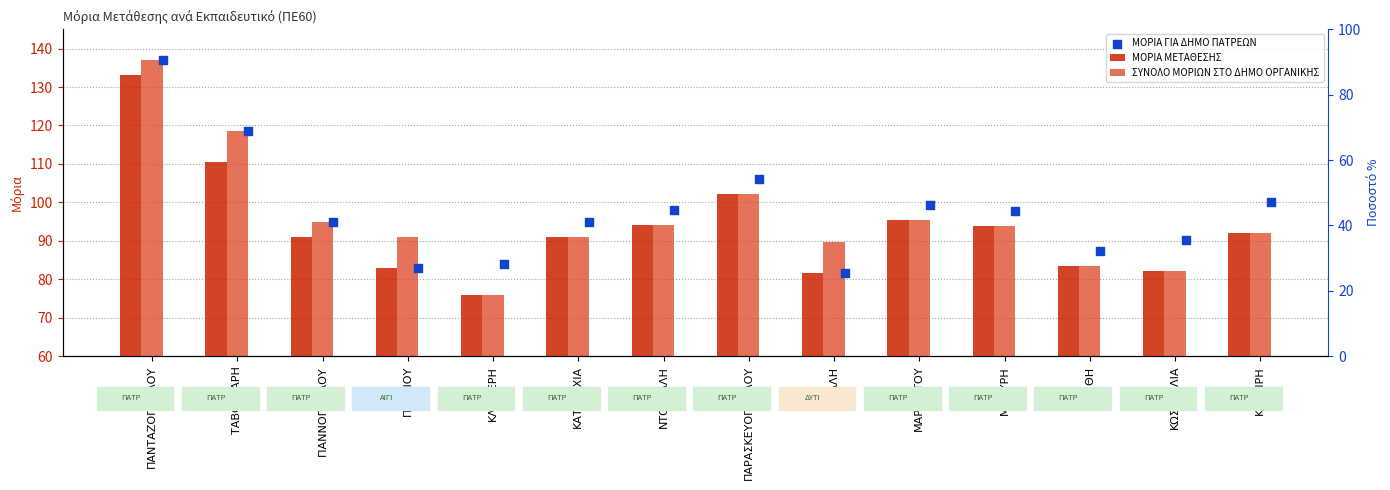

Which series contains the highest Y value?

ΣΥΝΟΛΟ ΜΟΡΙΩΝ ΣΤΟ ΔΗΜΟ ΟΡΓΑΝΙΚΗΣ